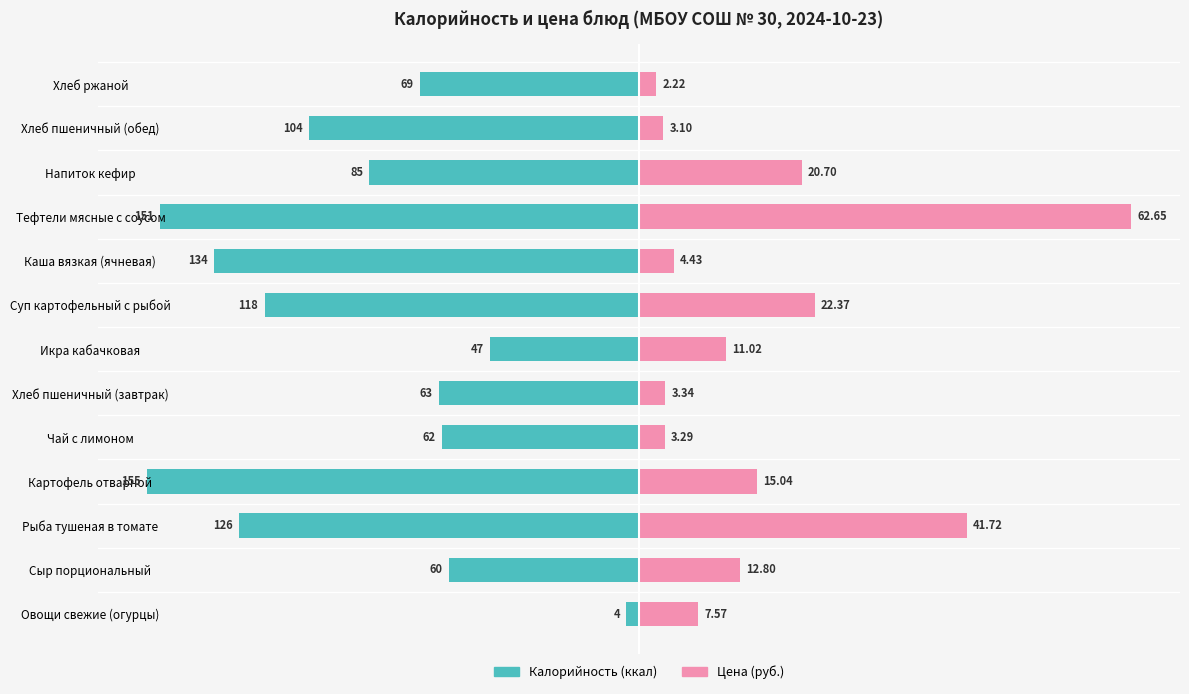

Between Рыба тушеная в томате and Хлеб пшеничный (завтрак), which series saw the biggest shift?

Цена (руб.)